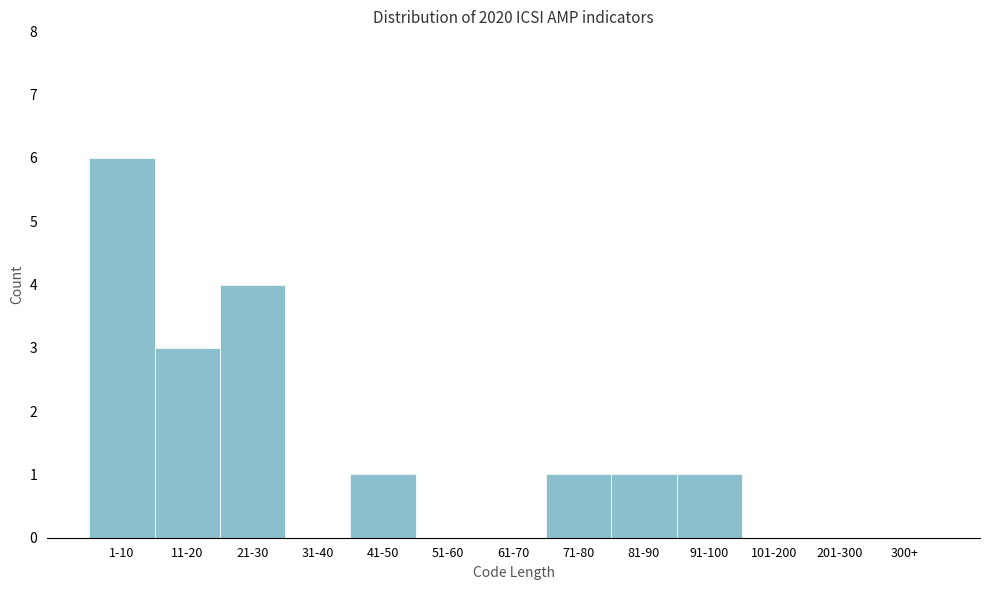

Reading left to right, transcribe all the data shown in this chart.

1-10=6	11-20=3	21-30=4	31-40=0	41-50=1	51-60=0	61-70=0	71-80=1	81-90=1	91-100=1	101-200=0	201-300=0	300+=0